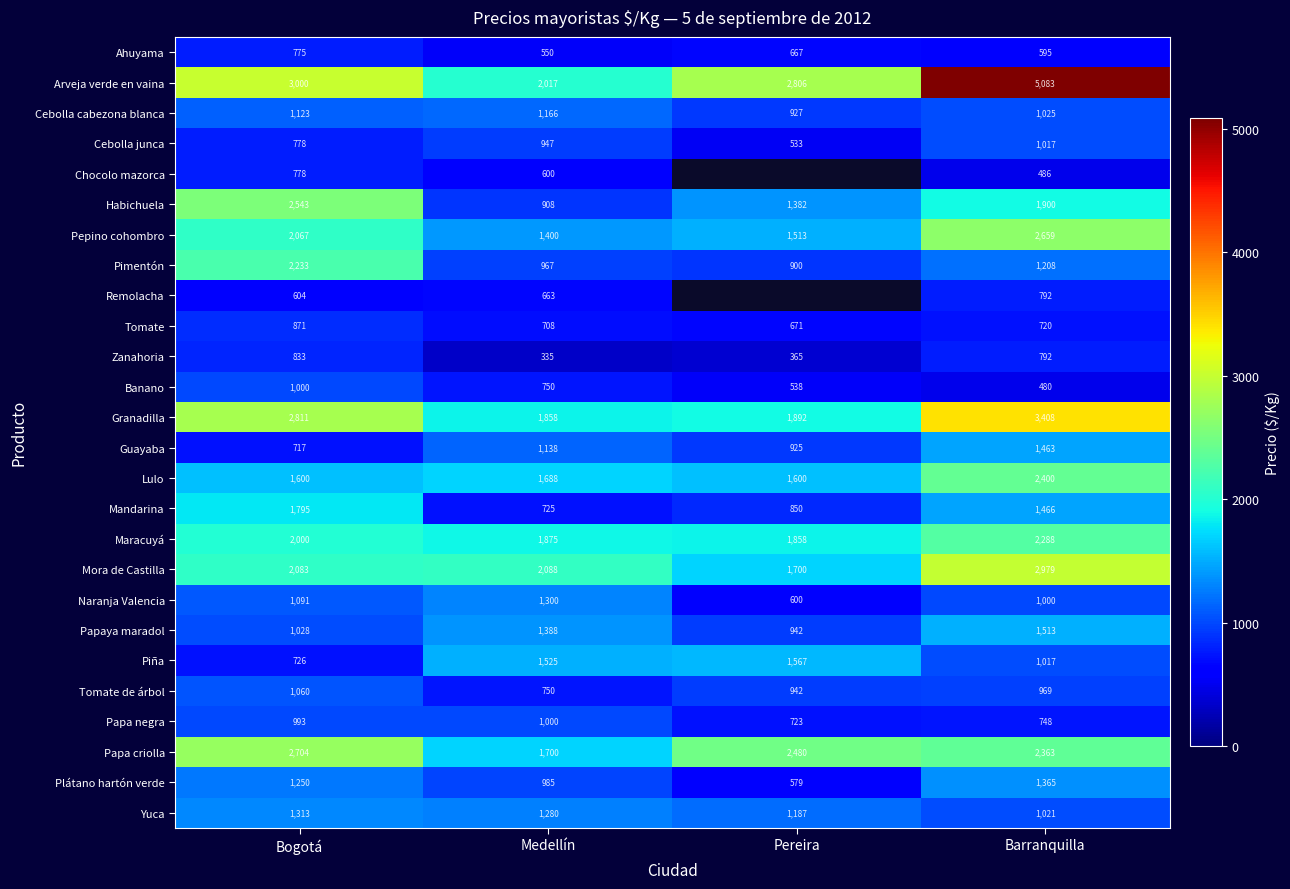

How many series are shown in this chart?

26